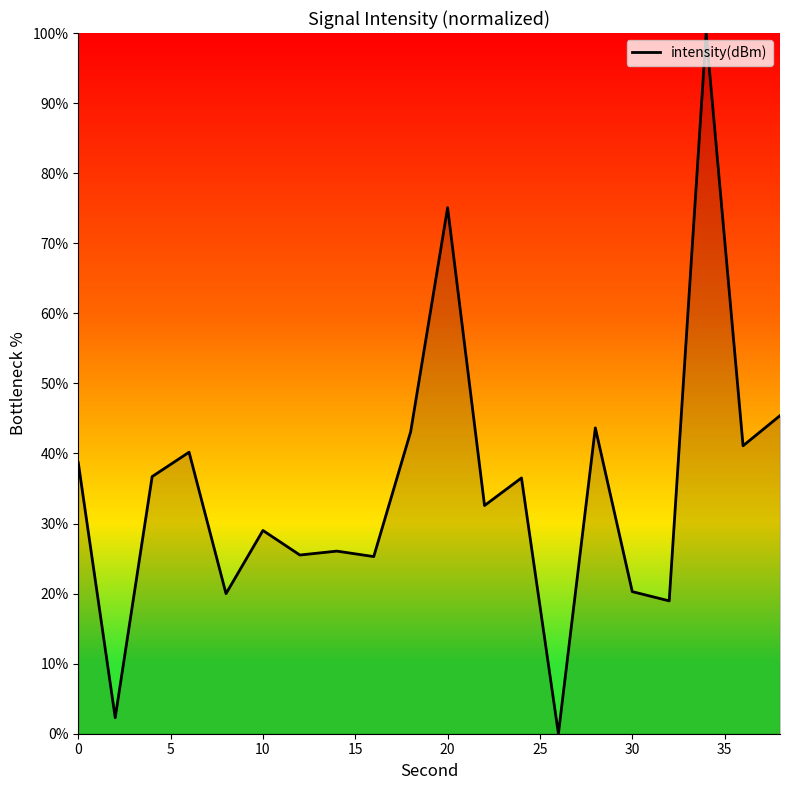

What is the greatest value displayed?

100.0